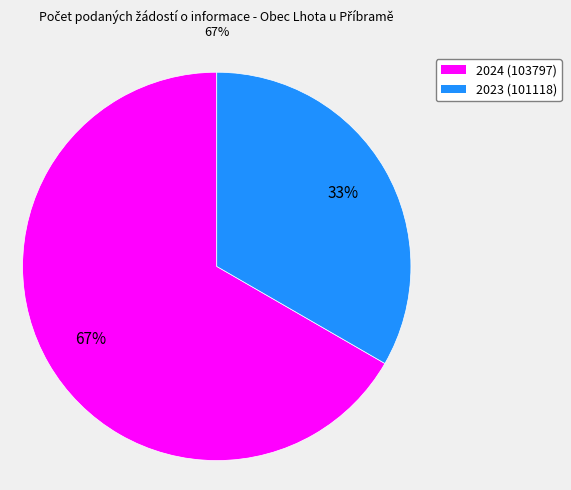

Do 2024 (103797) and 2023 (101118) together represent more than half of the pie?

Yes